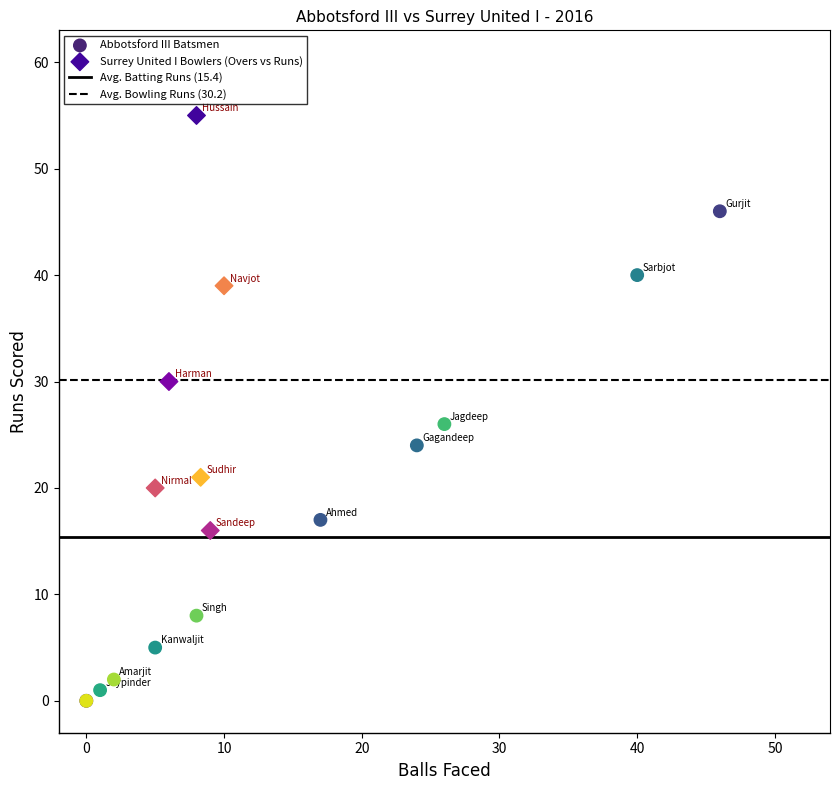

Which series contains the lowest Y value?

Abbotsford III Batsmen